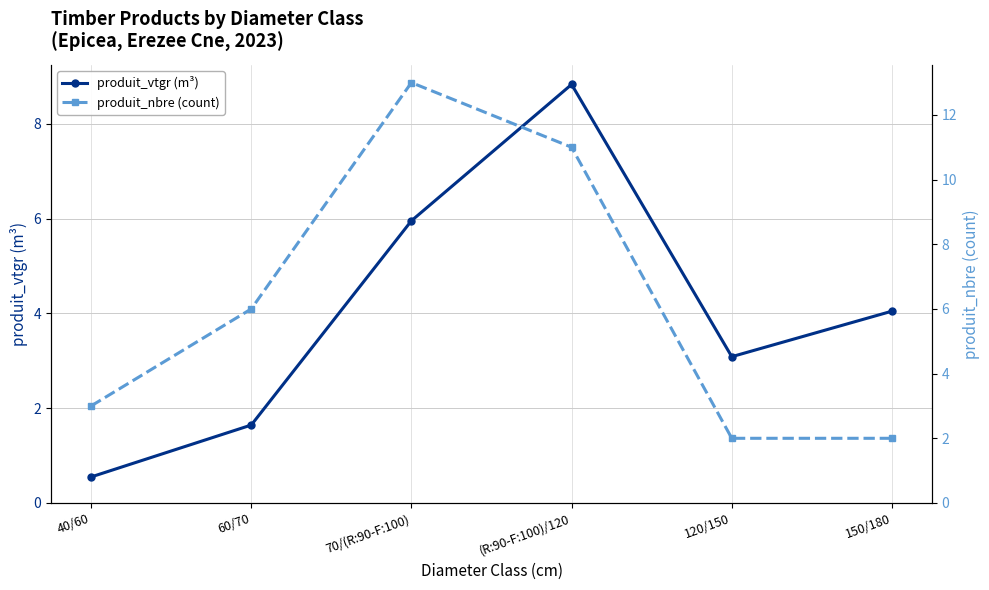

At which category is the sum across all series the highest?

(R:90-F:100)/120